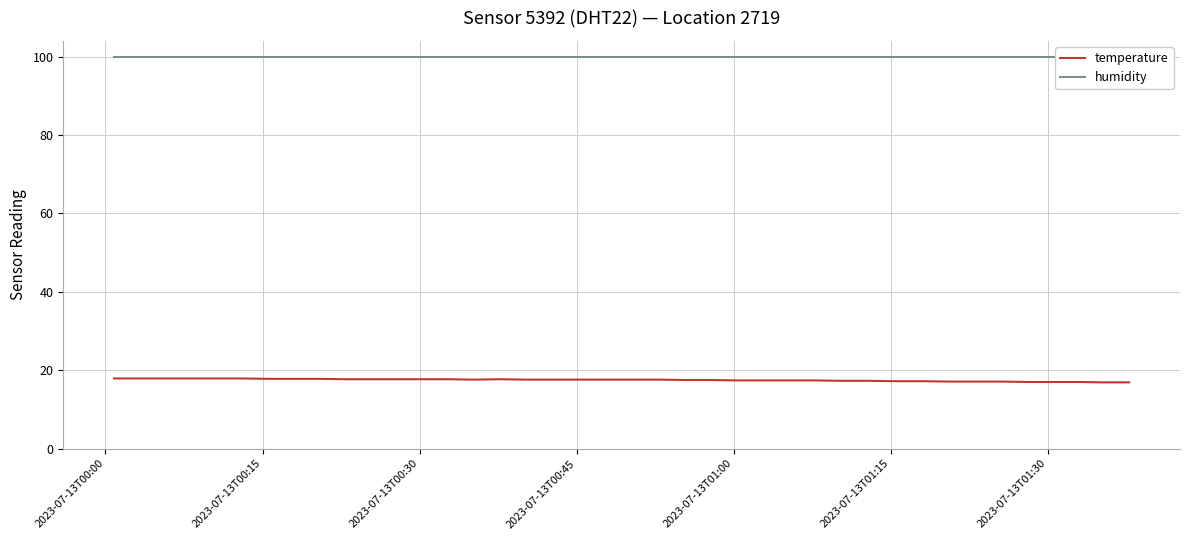

Which series has the widest spread of values?

temperature